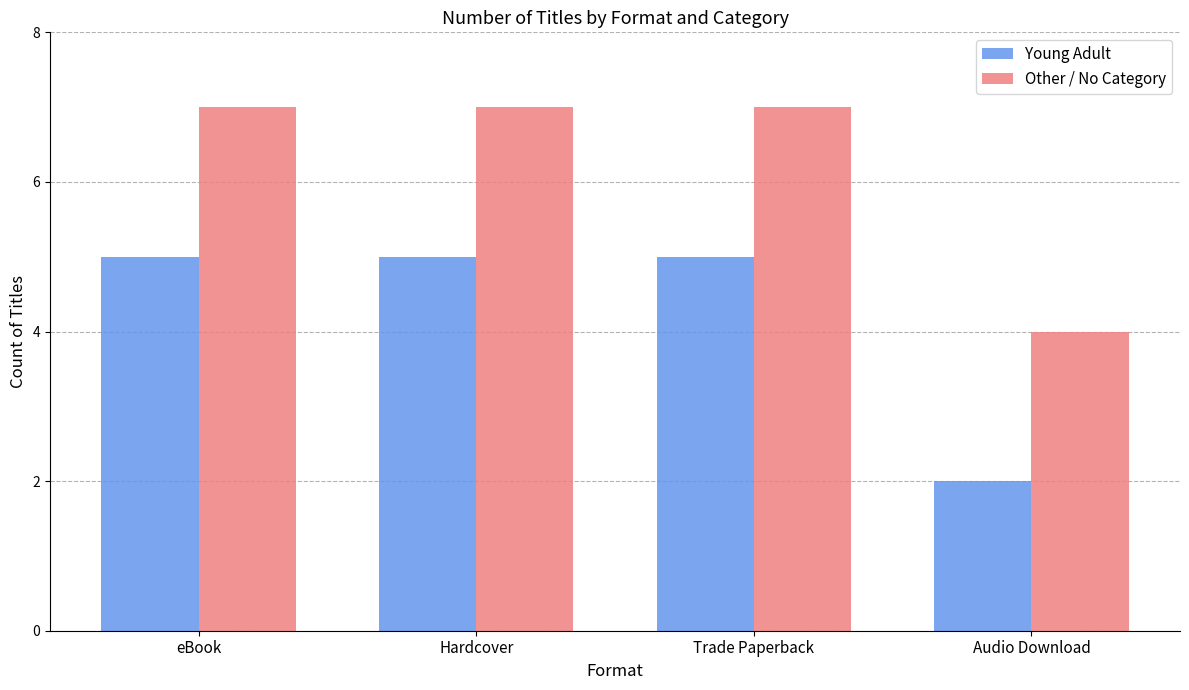

What is the total value across all series at eBook?

12